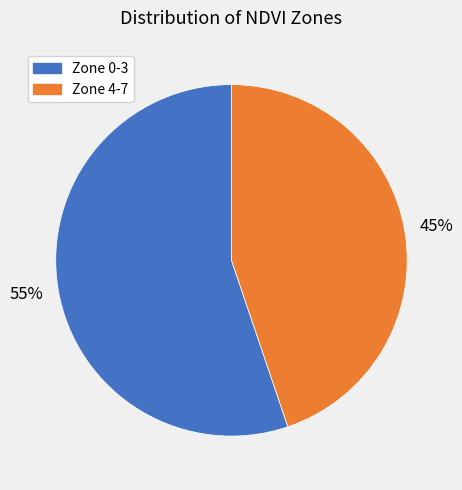

Count the number of slices in the pie.

2